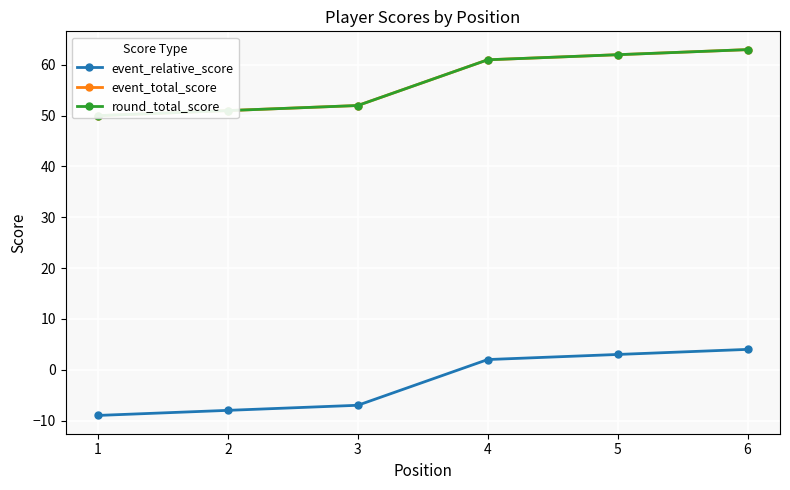

List the labels in order of event_relative_score value, largest first.

6, 5, 4, 3, 2, 1